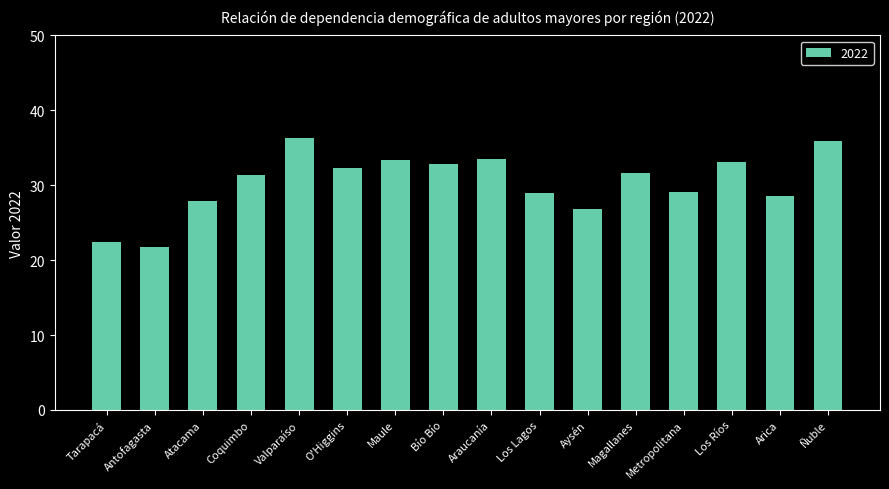

Approximately how many times larger is the value at Coquimbo compared to Aysén?

1.2